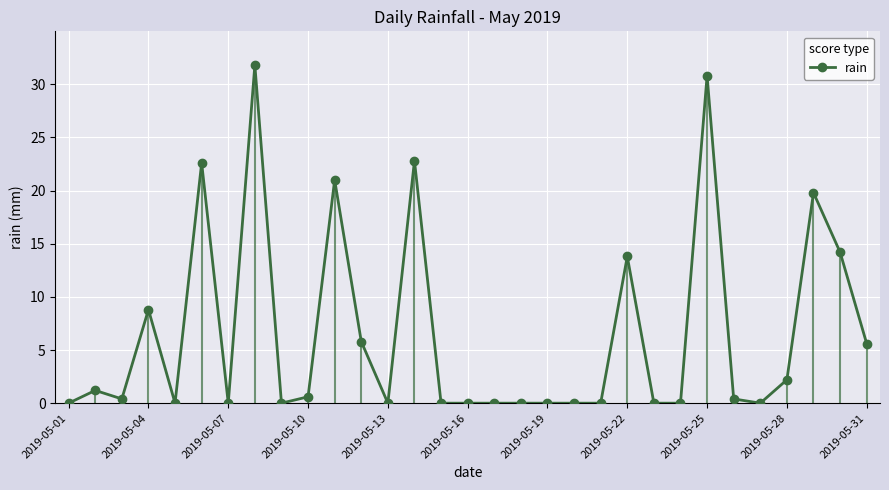

Is it true that rain equals 2.2 at 2019-05-28?

True